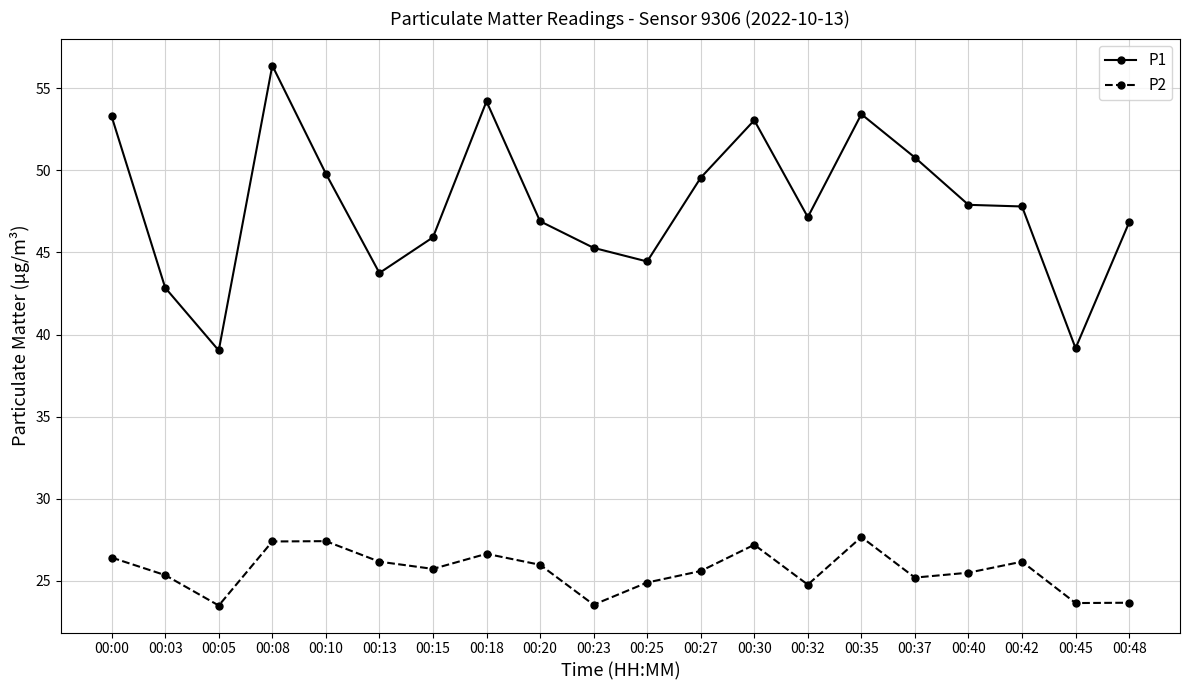

True or false: P2 has more than 2 points higher than both neighbors.

True